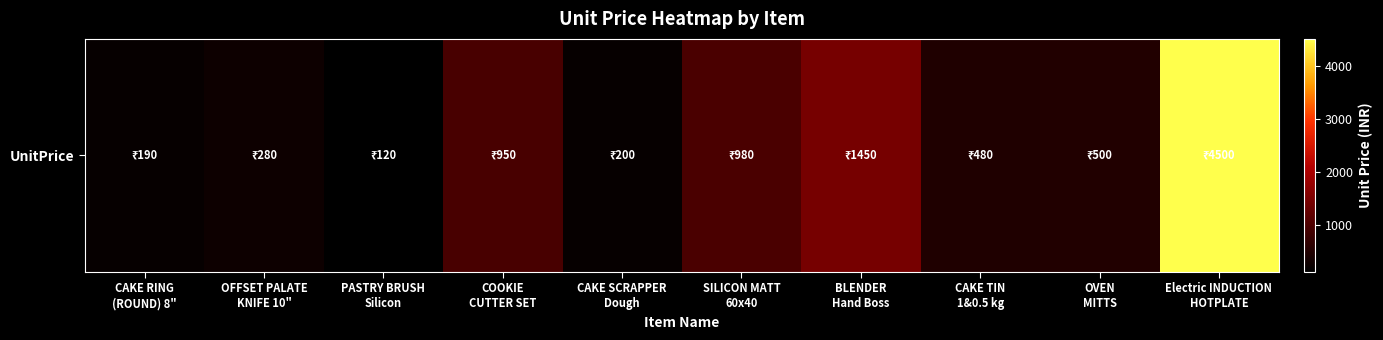

Is it true that the value at COOKIE
CUTTER SET is 414?

False